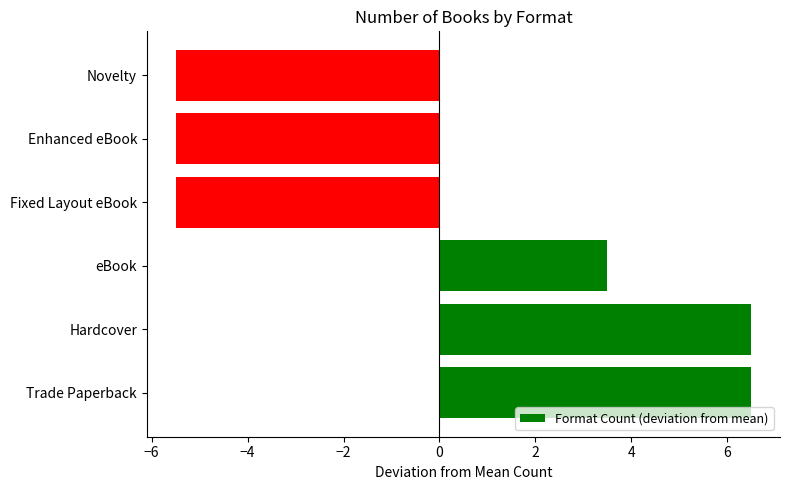

What is the difference between the second highest and second lowest values?

12.0